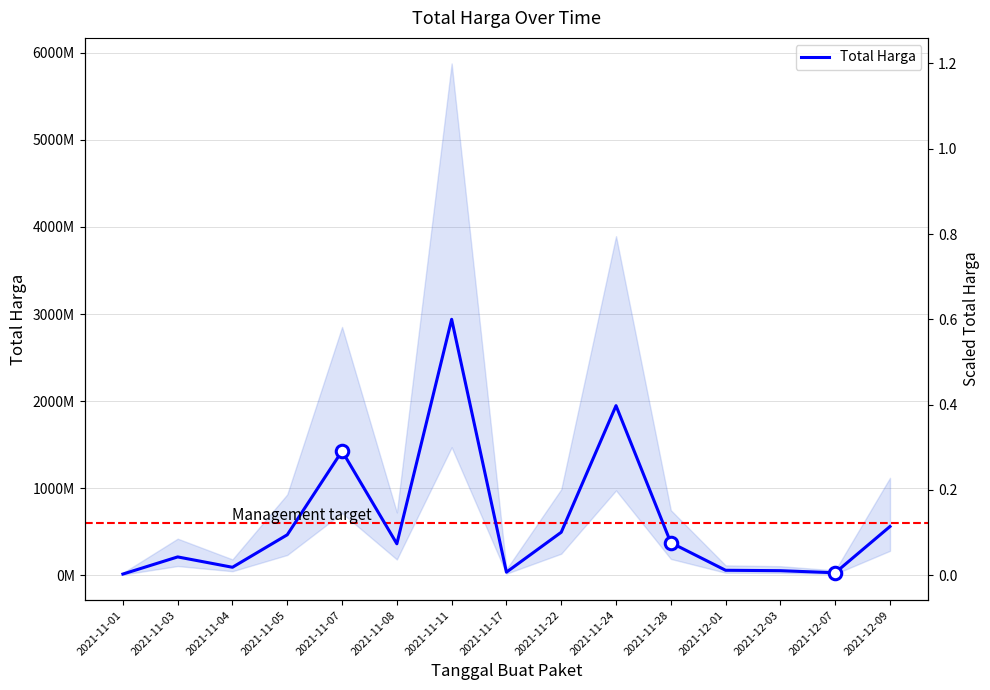

What is the change in value from 2021-12-07 to 2021-12-09?

+531811800